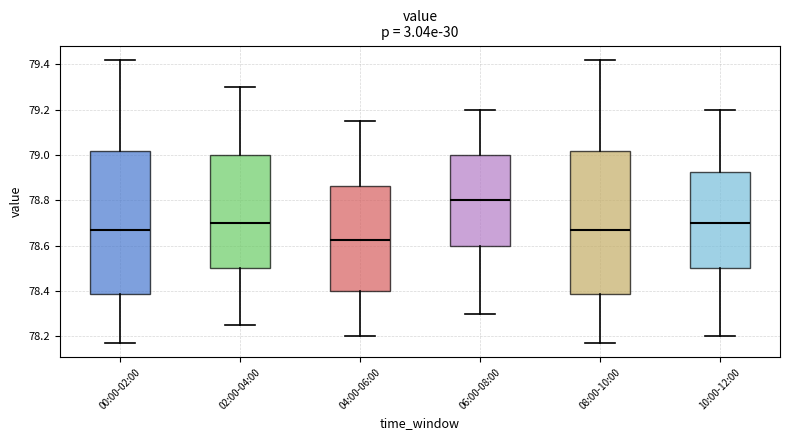

Which box has the lowest median line?

04:00-06:00